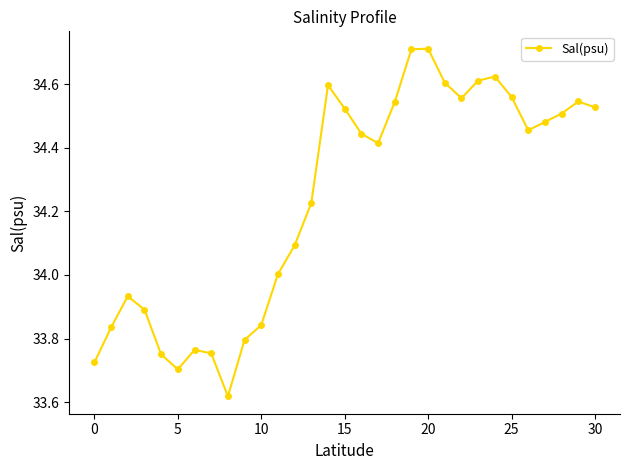

What is the difference between the second highest and minimum values?

1.1